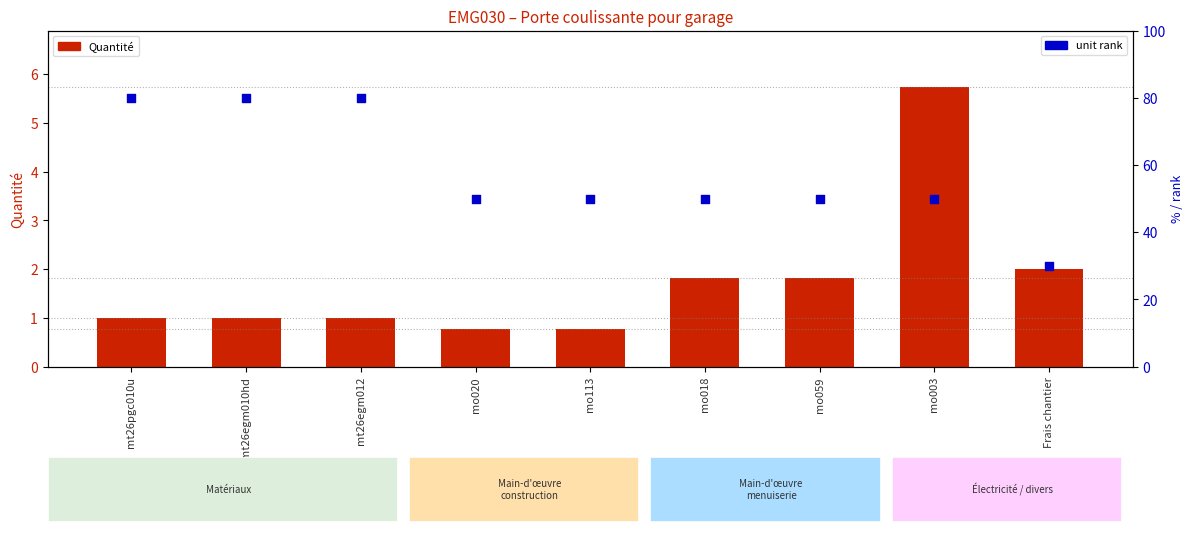

Which series has the largest total across all categories?

unit rank